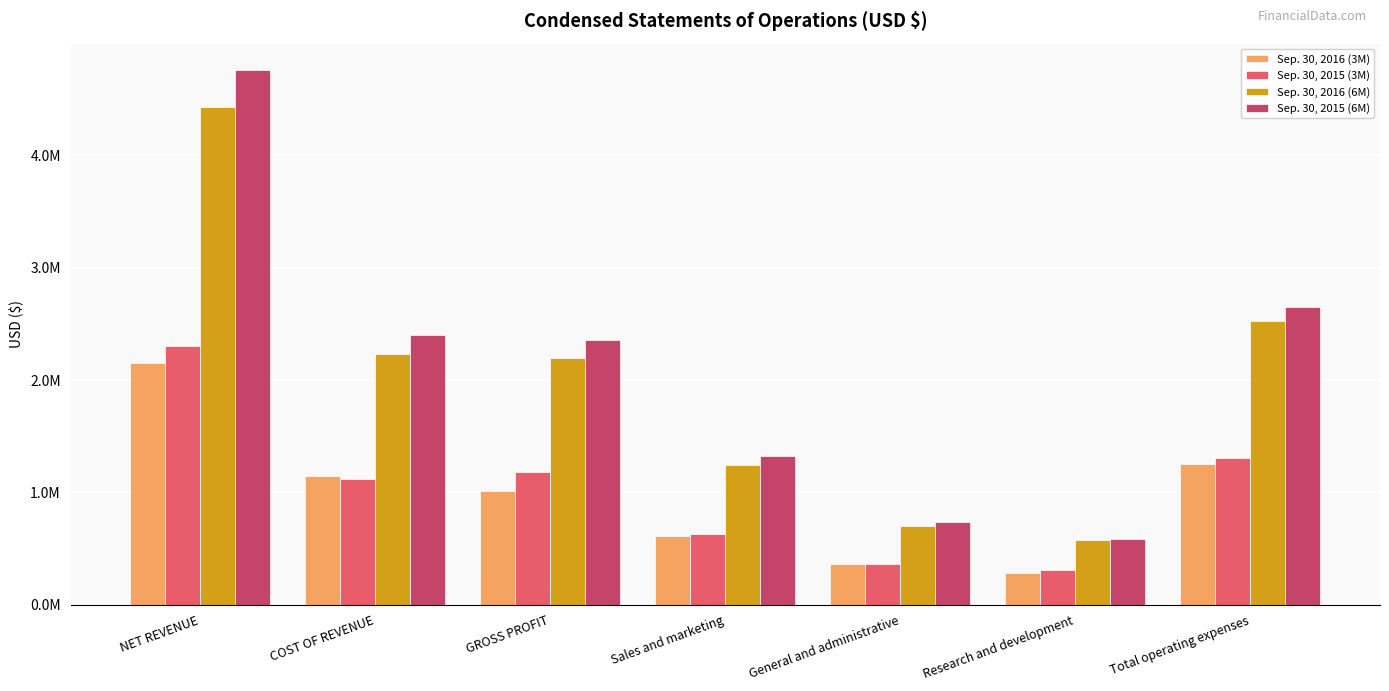

What are all the series names shown in the legend?

Sep. 30, 2016 (3M), Sep. 30, 2015 (3M), Sep. 30, 2016 (6M), Sep. 30, 2015 (6M)